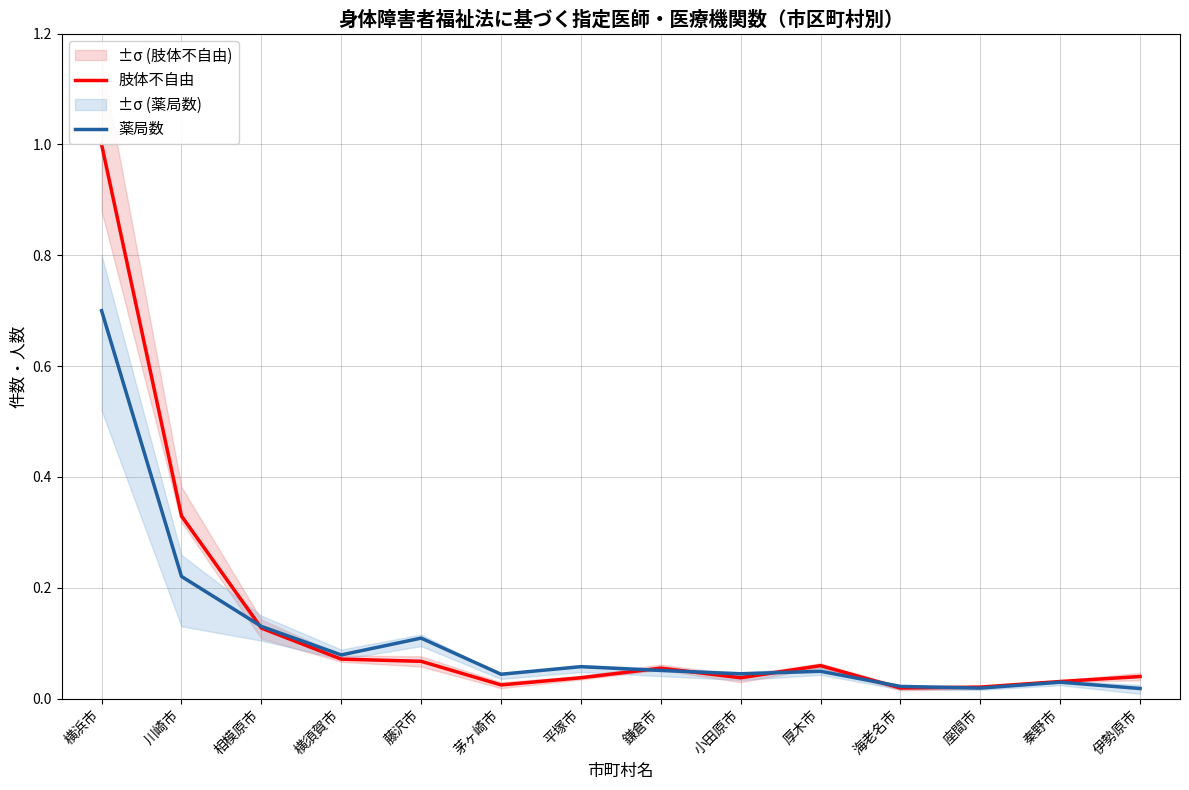

What position from the right is 藤沢市?

10